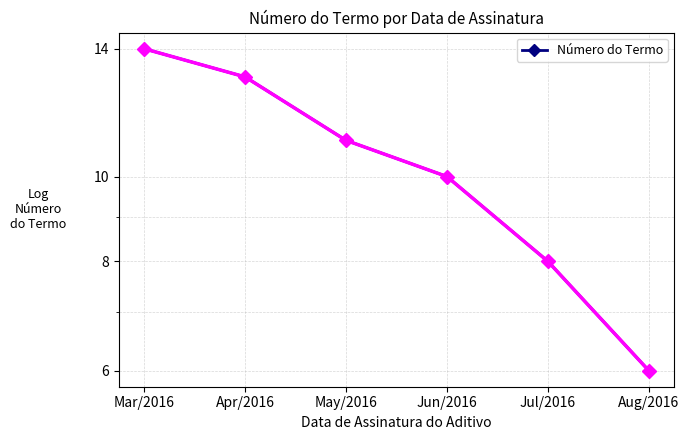

Reading left to right, what are all the values shown in this chart?

14	13	11	10	8	6